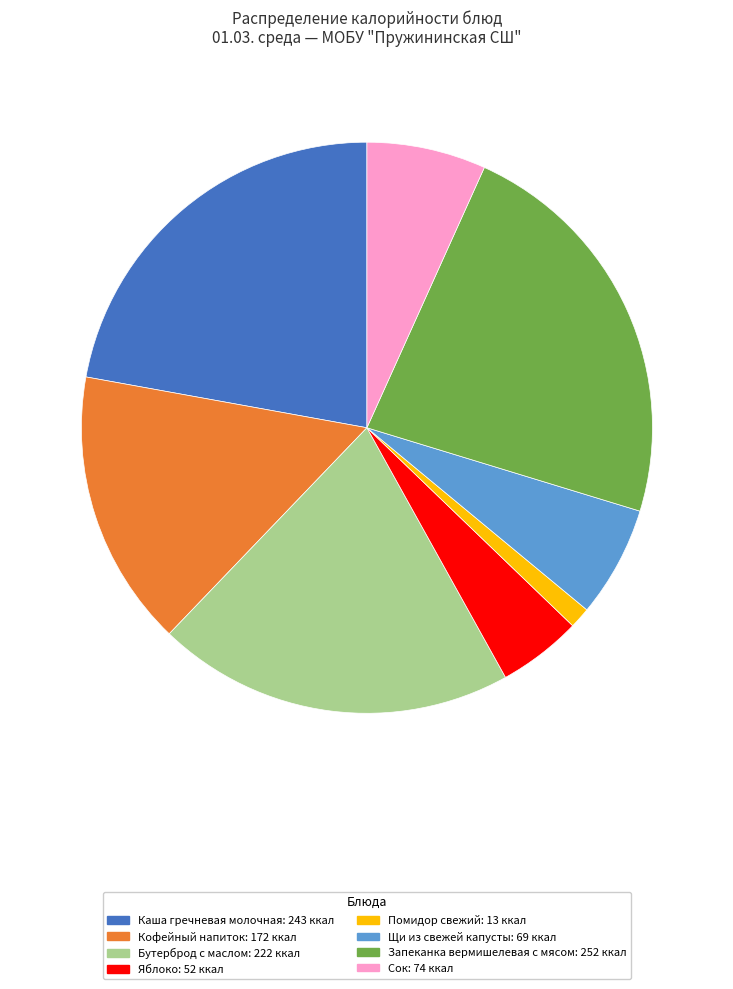

Is there any slice that represents more than half of the pie?

No